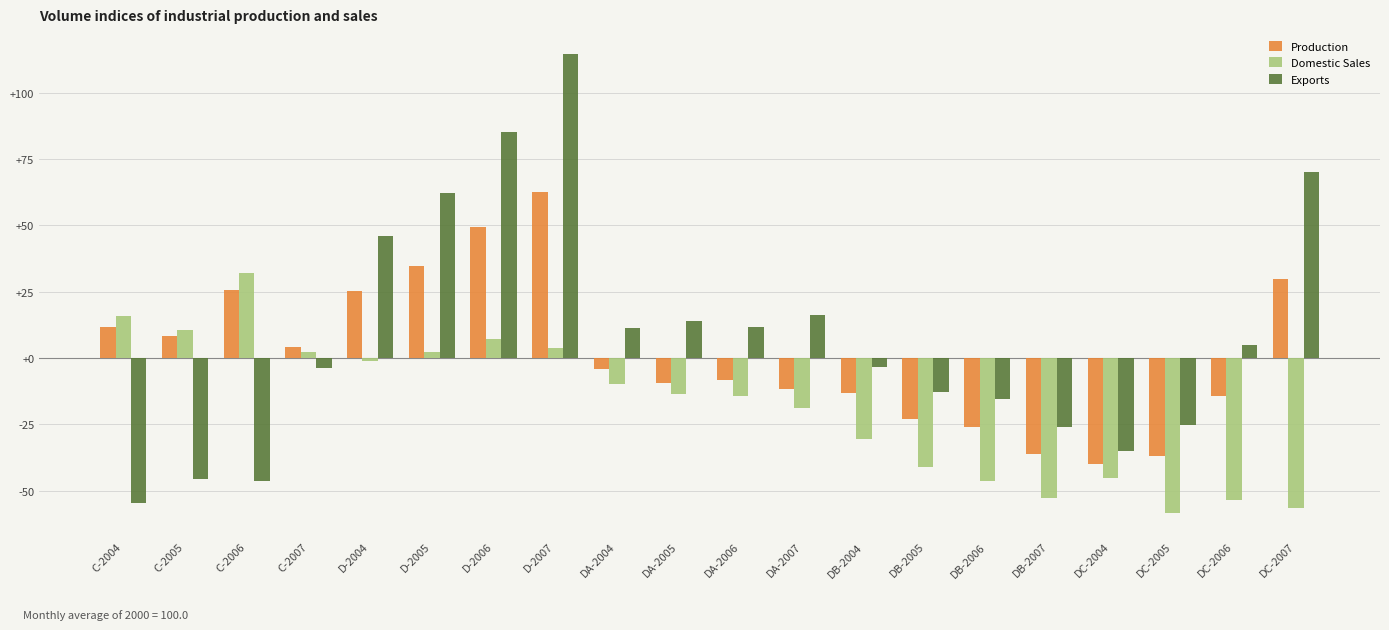

What is the total value across all series at D-2007?

180.8